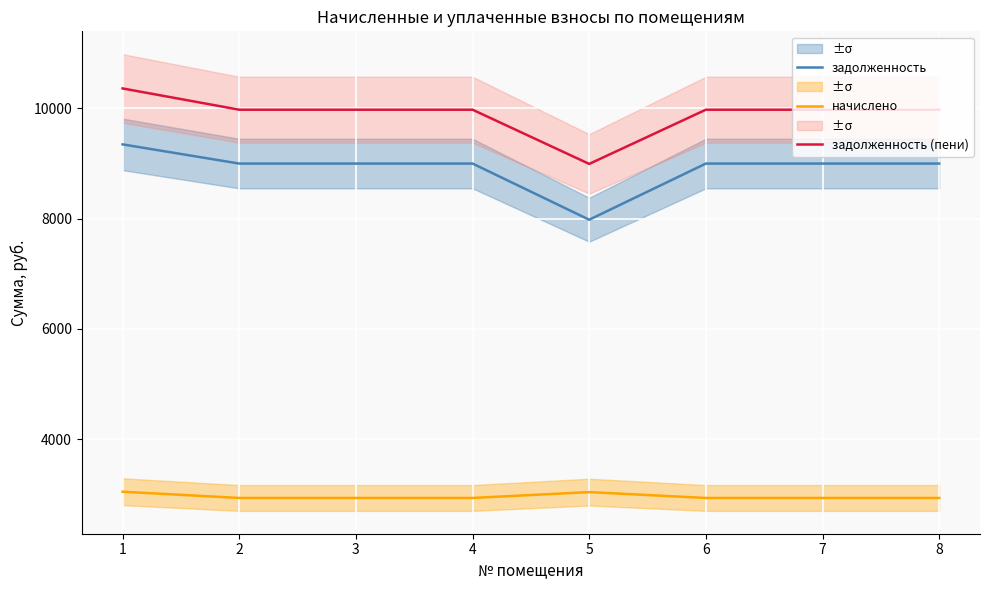

What is the value of the задолженность (пени) point at the 1st from the left?

10363.9